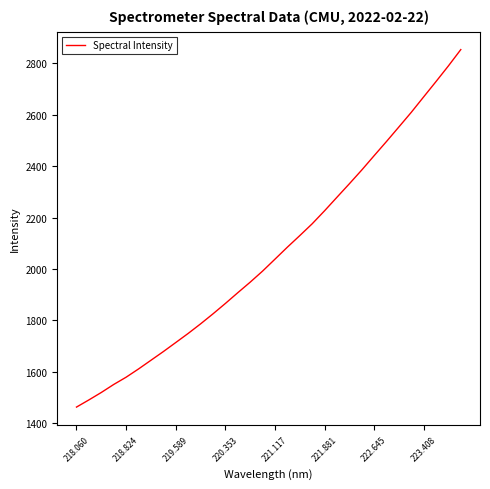

What is the smallest value displayed?

1462.8